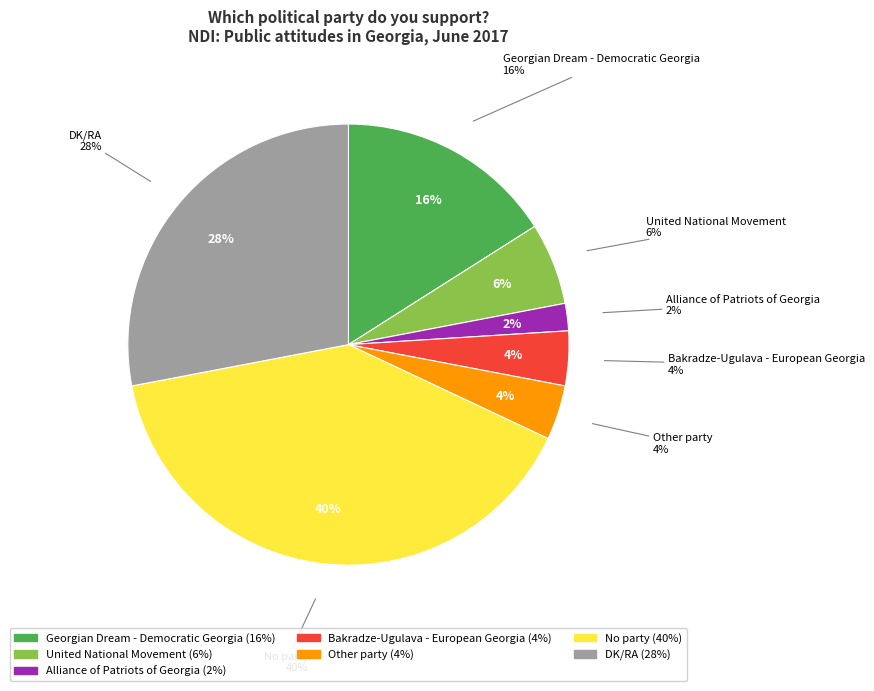

Which slice is the smallest?

Alliance of Patriots of Georgia